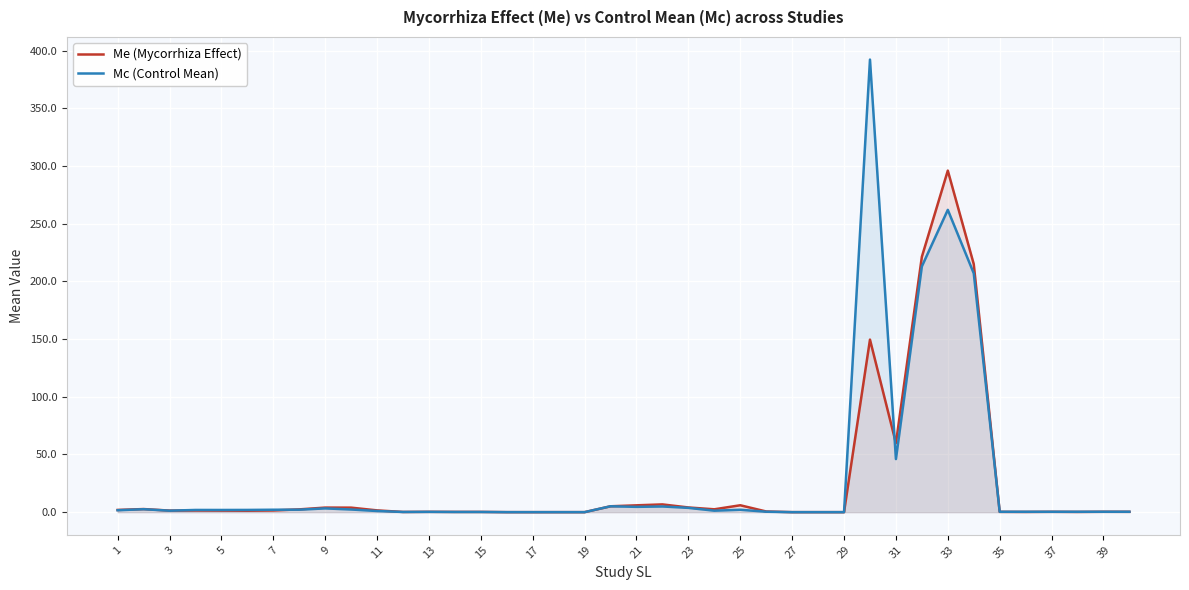

Rank the series at 31 from lowest to highest value.

Mc (Control Mean), Me (Mycorrhiza Effect)